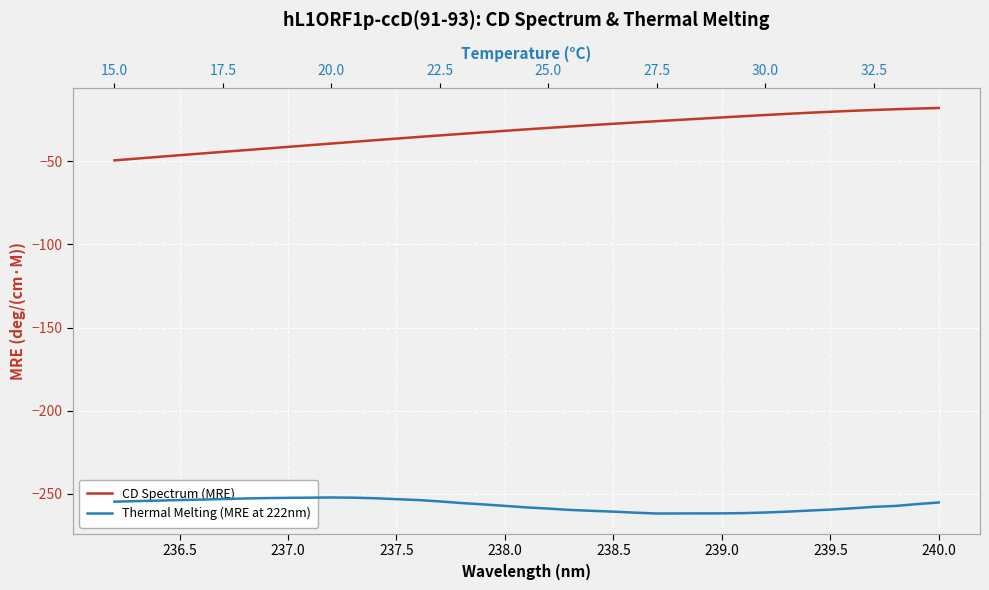

What are all the series names shown in the legend?

CD Spectrum (MRE), Thermal Melting (MRE at 222nm)